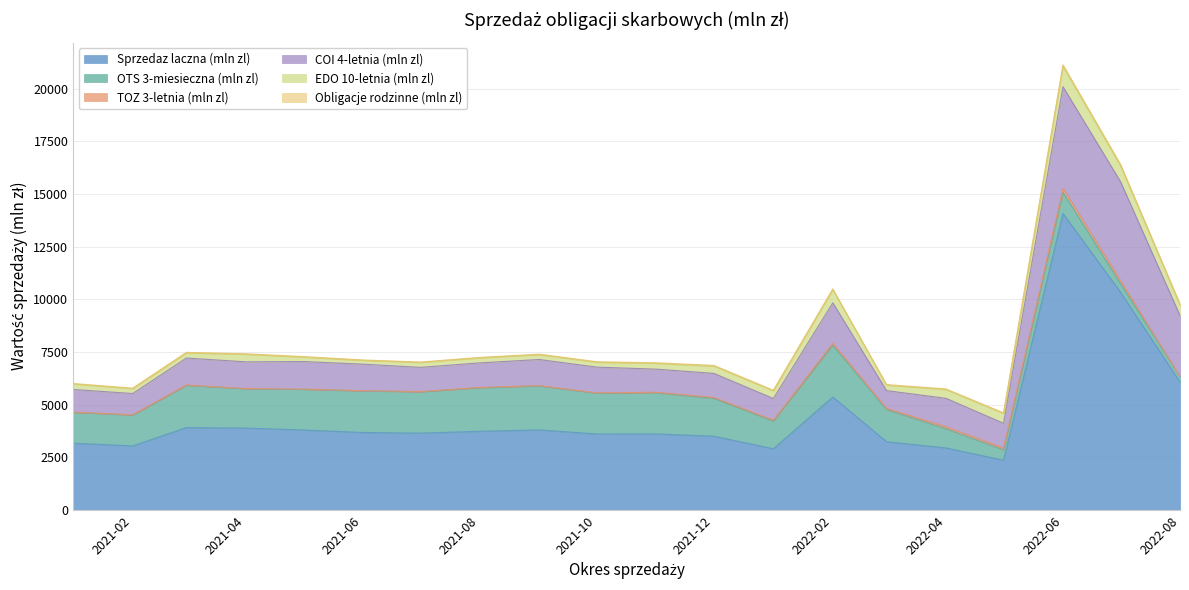

List the series in order of their peak value, lowest first.

Obligacje rodzinne (mln zl), TOZ 3-letnia (mln zl), EDO 10-letnia (mln zl), OTS 3-miesieczna (mln zl), COI 4-letnia (mln zl), Sprzedaz laczna (mln zl)